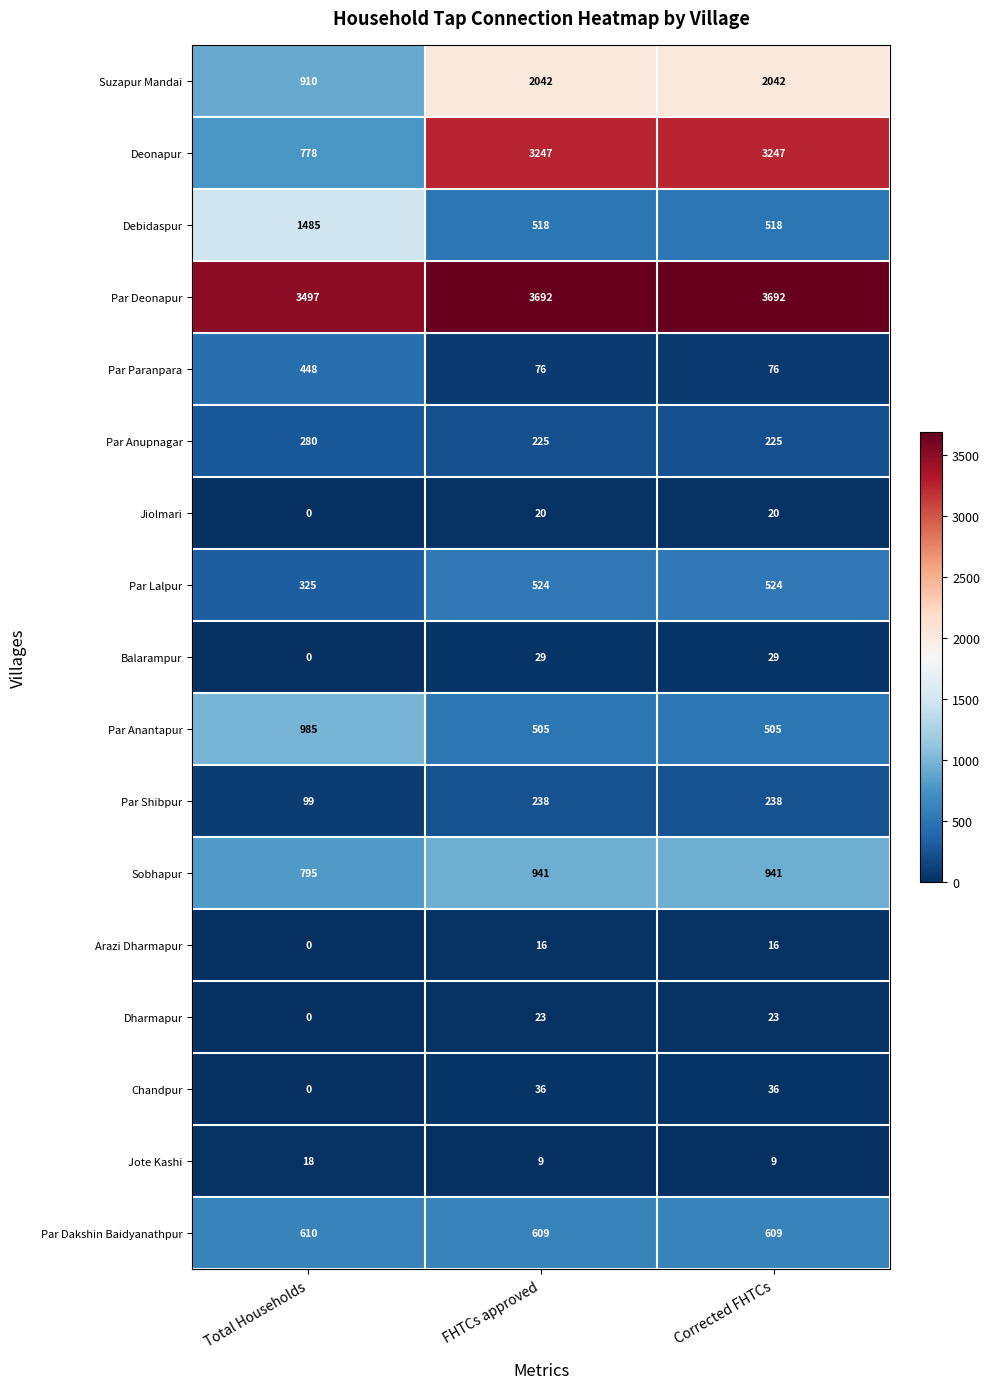

Is the value of Par Lalpur at Corrected FHTCs greater than the value of Par Dakshin Baidyanathpur at FHTCs approved?

No